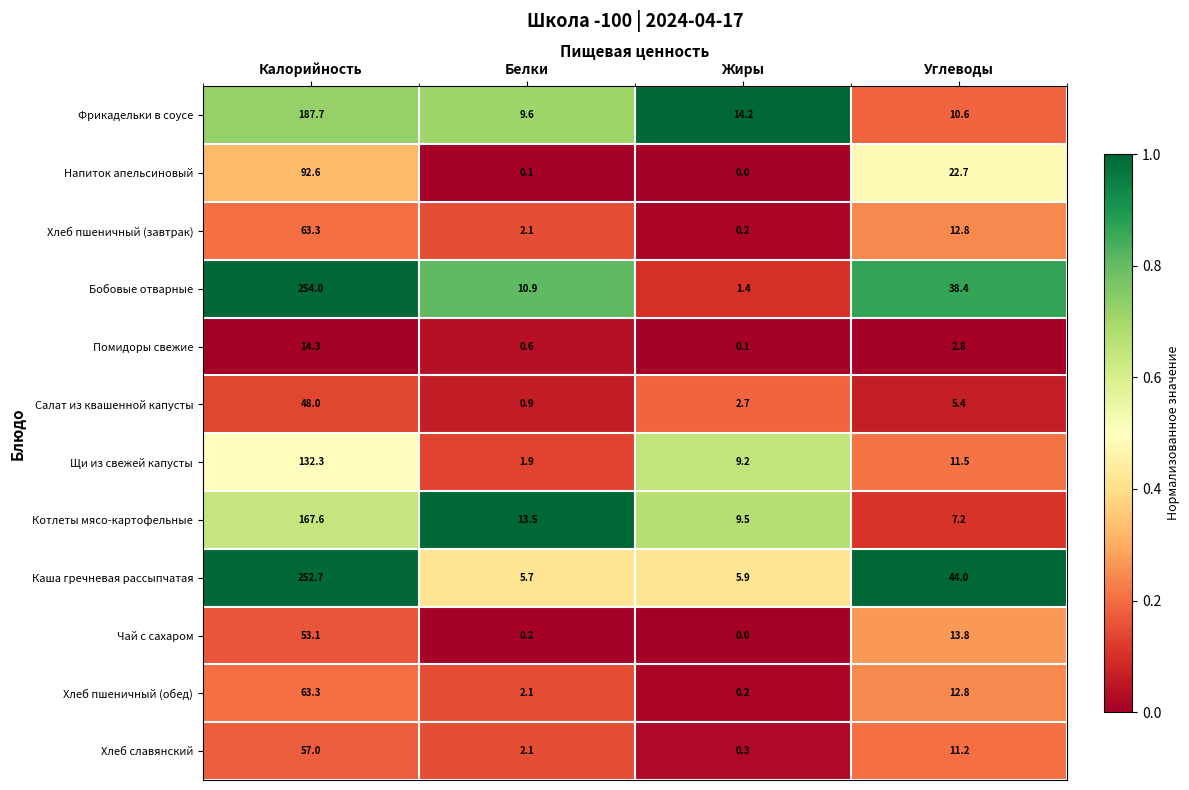

What is the total value across all series at Жиры?

43.7